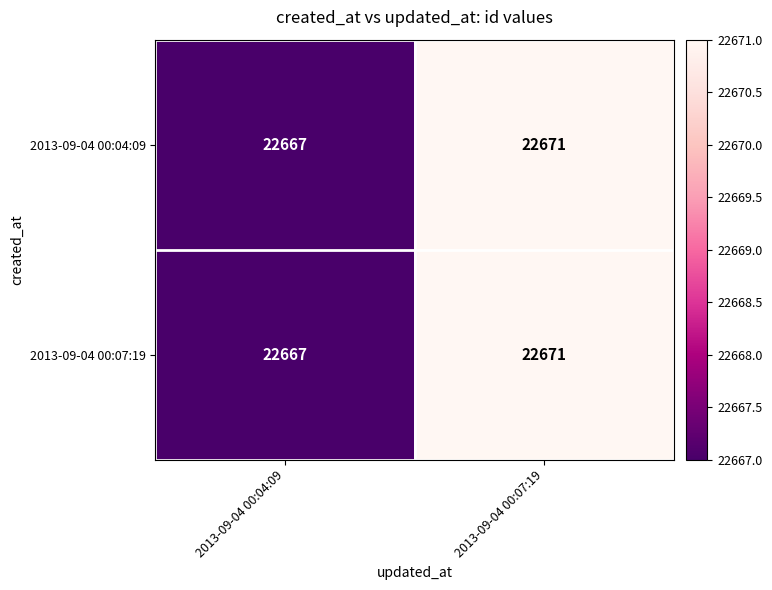

At which category is the sum across all series the highest?

2013-09-04 00:07:19